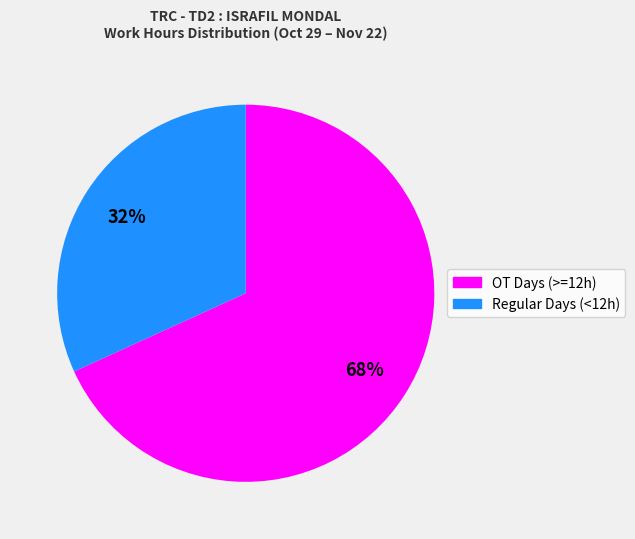

Count the number of slices in the pie.

2